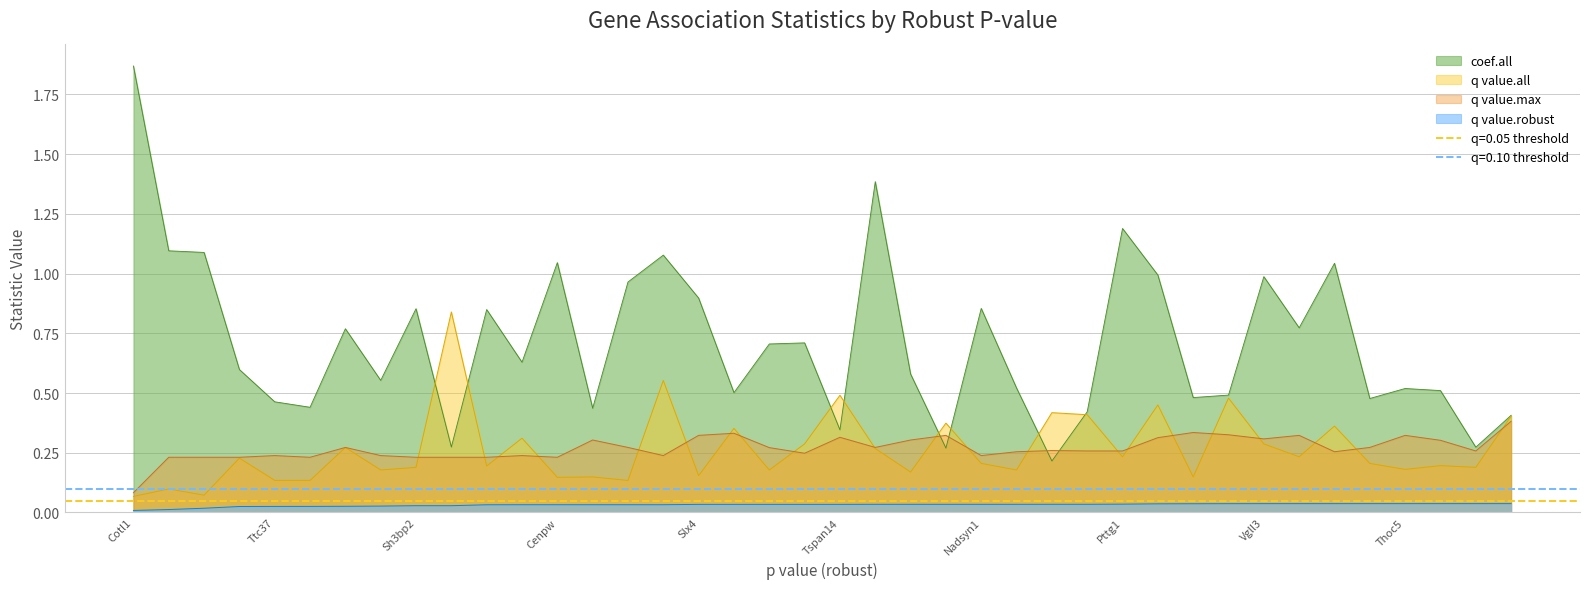

What is the difference between the highest and lowest values at Cenpw?

1.0